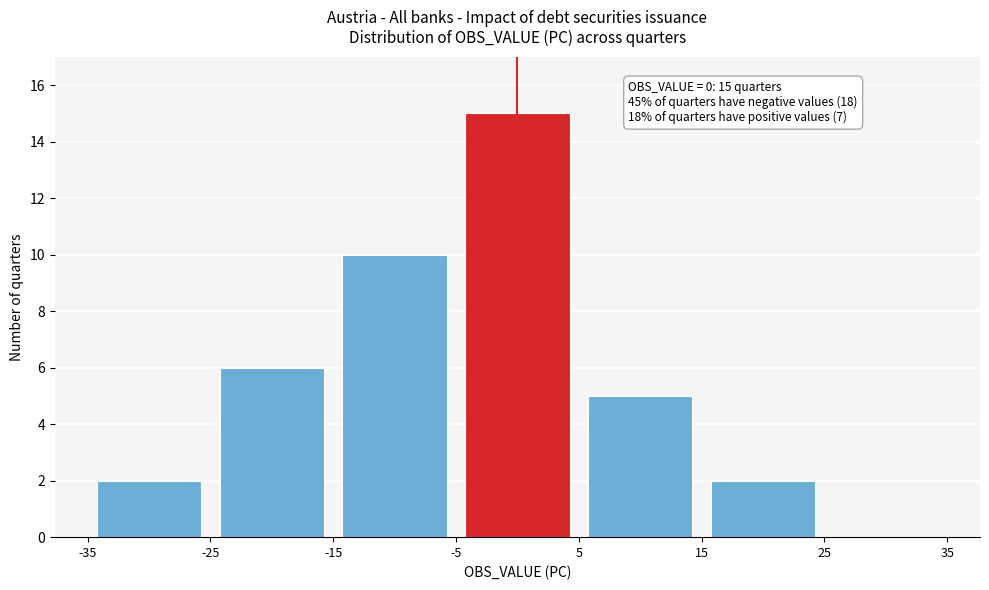

Which range on the x-axis has the tallest bar?

-5 to 5